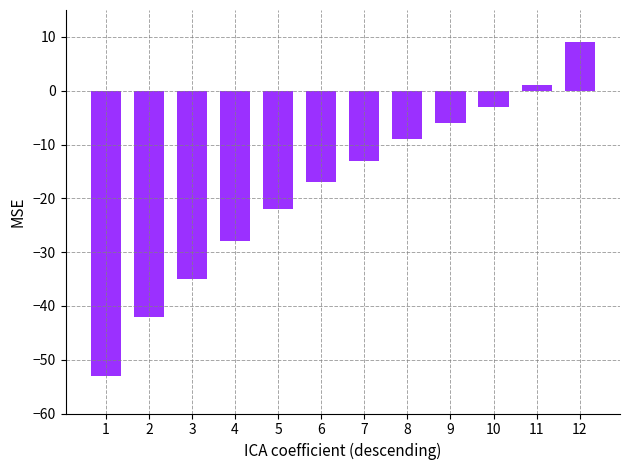

Is it true that the value at 1 is -29?

False